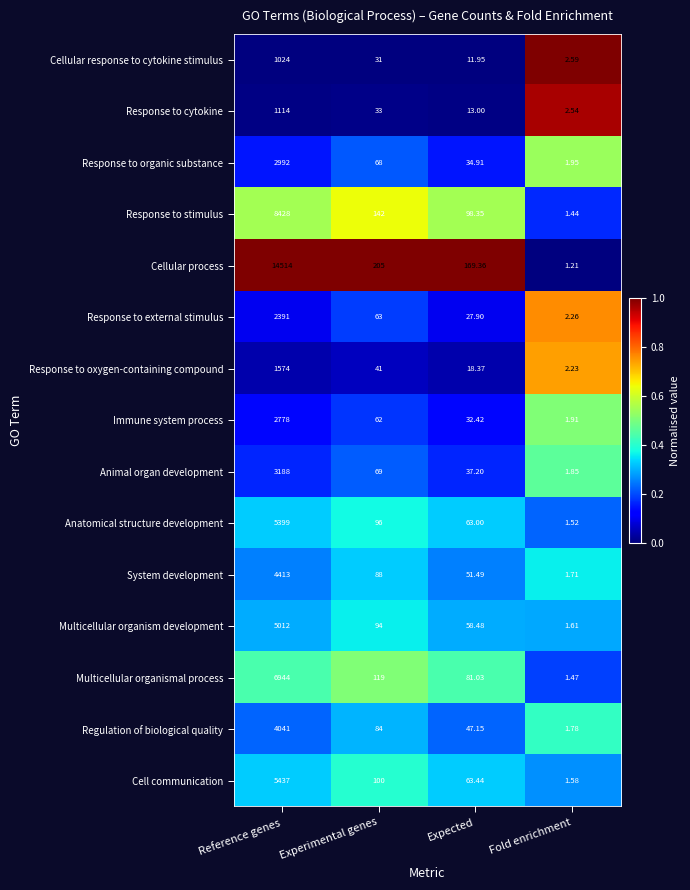

Which category has the highest value in the Multicellular organismal process series?

Reference genes